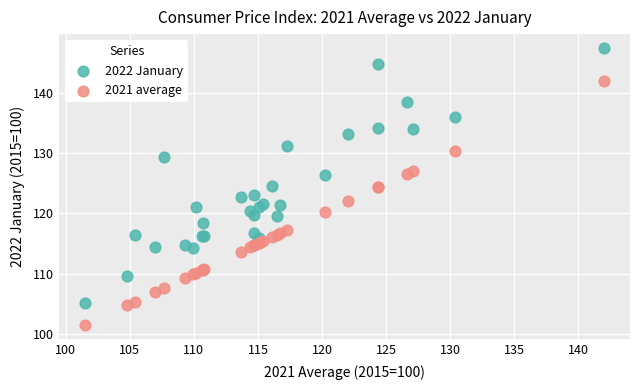

Which series reaches the minimum Y coordinate?

2021 average